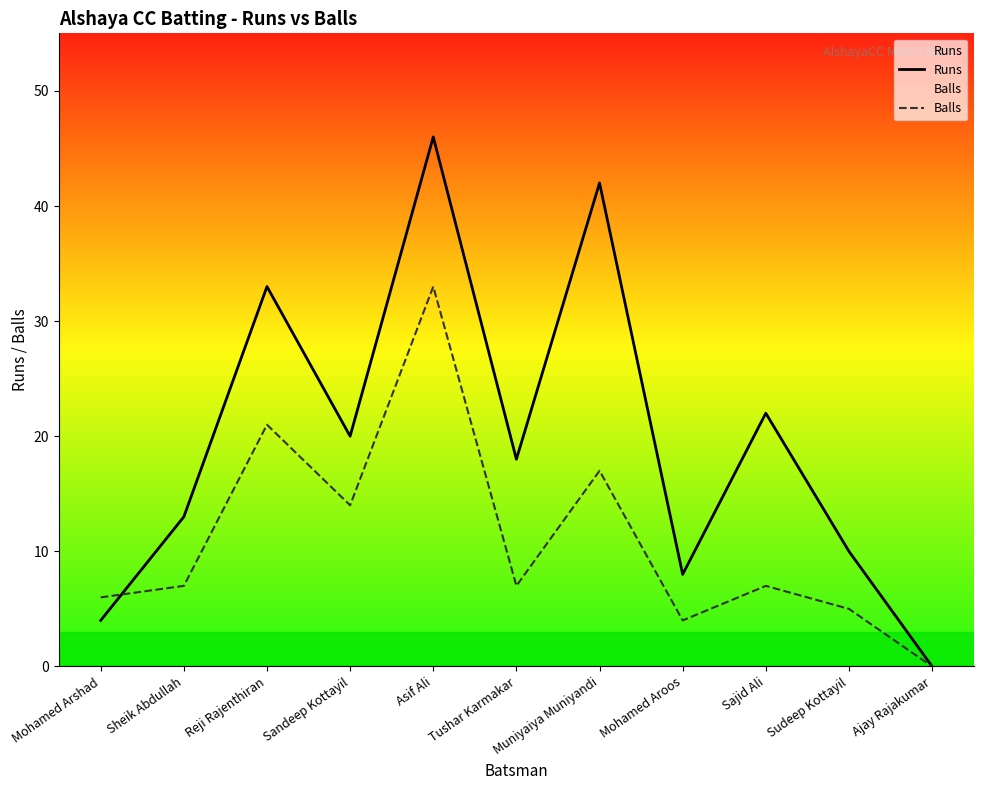

List the labels in order of Runs value, smallest first.

Ajay Rajakumar, Mohamed Arshad, Mohamed Aroos, Sudeep Kottayil, Sheik Abdullah, Tushar Karmakar, Sandeep Kottayil, Sajid Ali, Reji Rajenthiran, Muniyaiya Muniyandi, Asif Ali